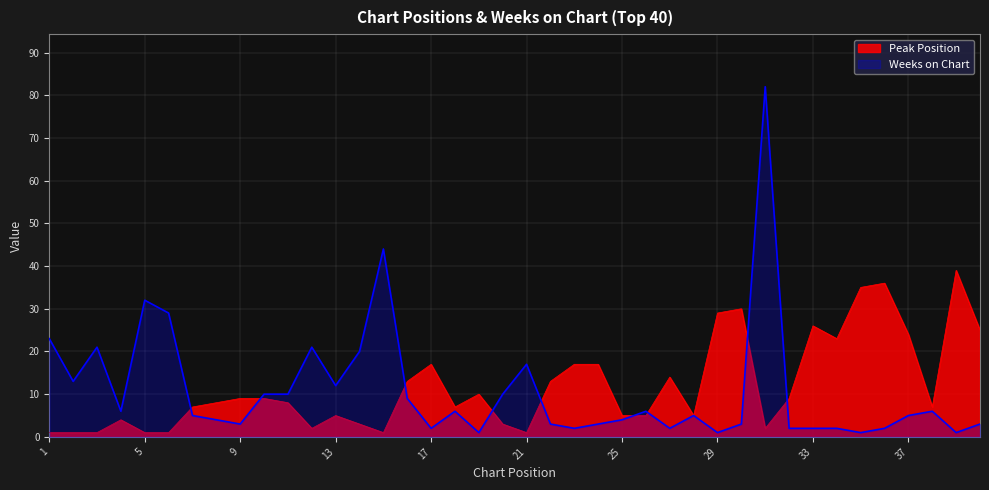

True or false: Weeks on Chart and Peak Position cross at least once.

True